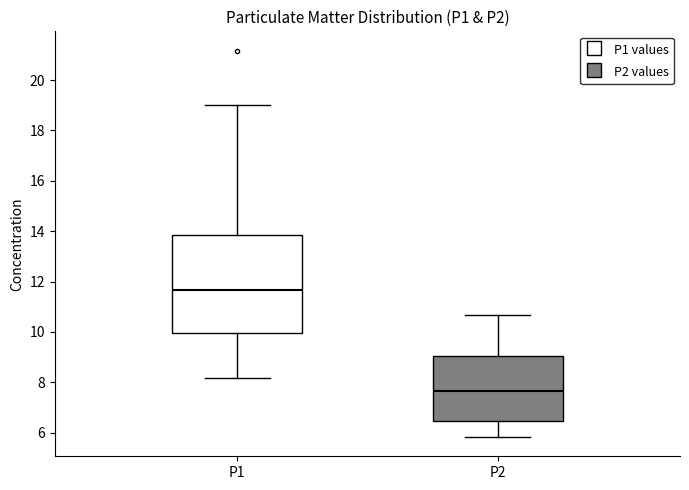

Comparing the boxes themselves (not the whiskers), which one is the tallest?

P1